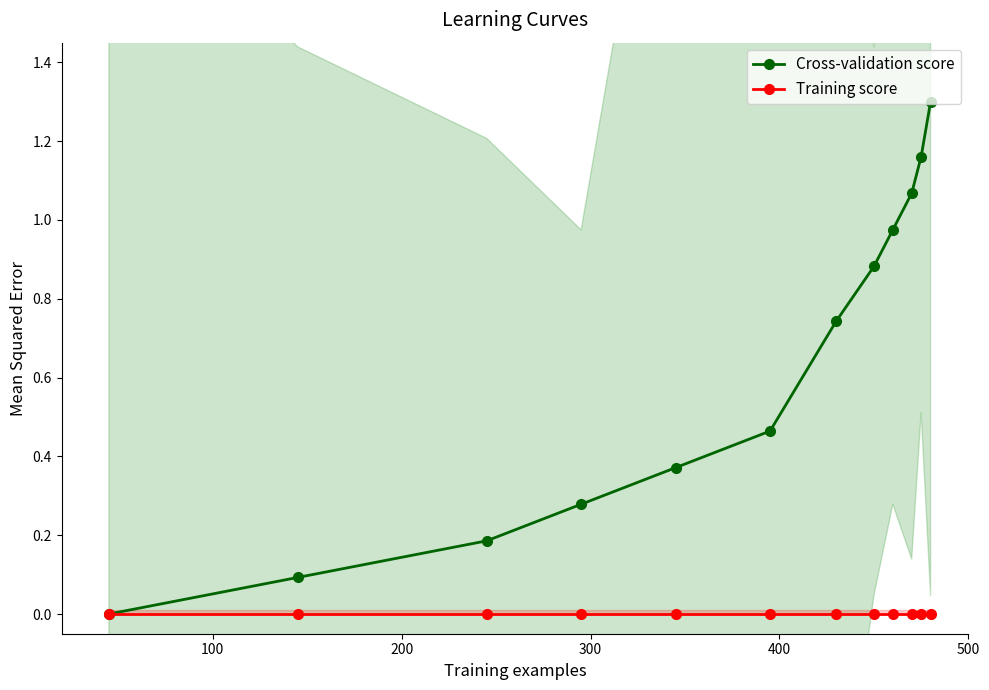

True or false: Cross-validation score has more than 0 interior local peaks.

False